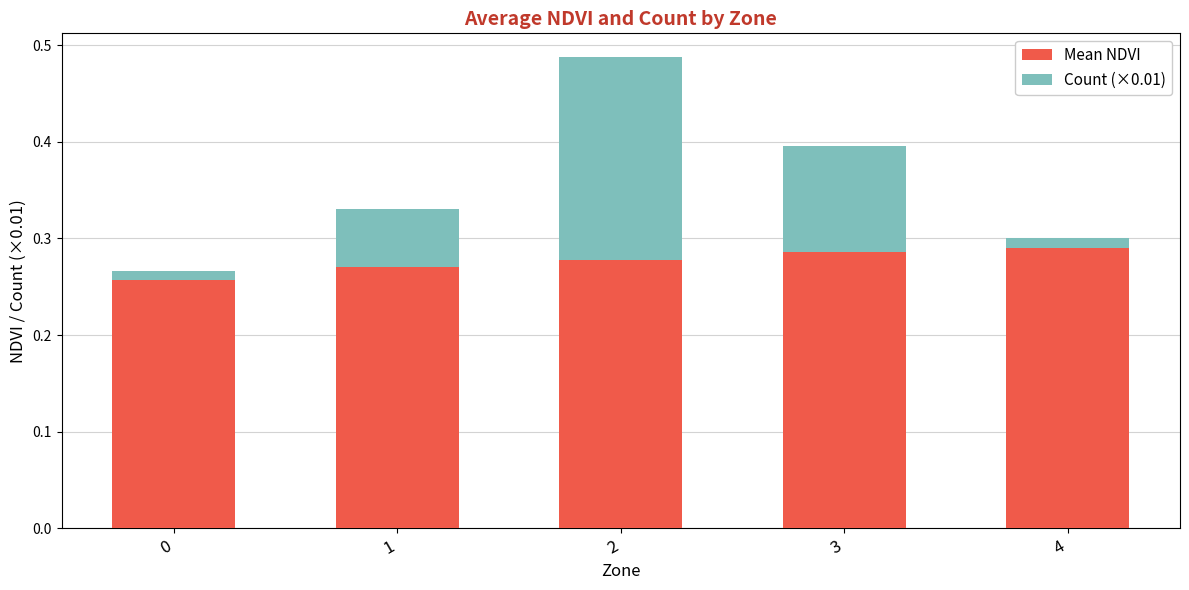

What is the total value across all series at 2?

0.5